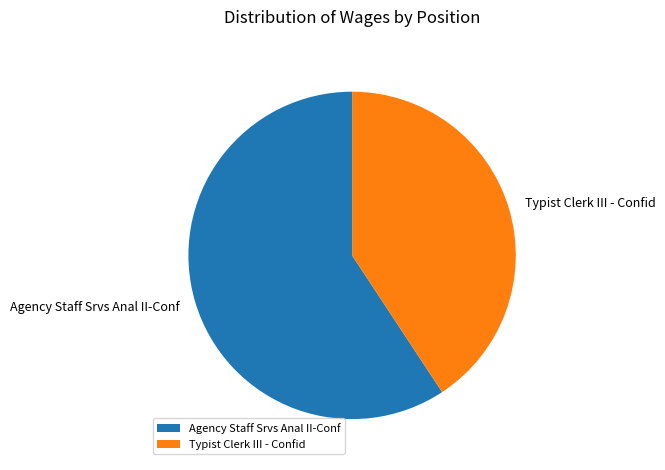

Which slice is the smallest?

Typist Clerk III - Confid